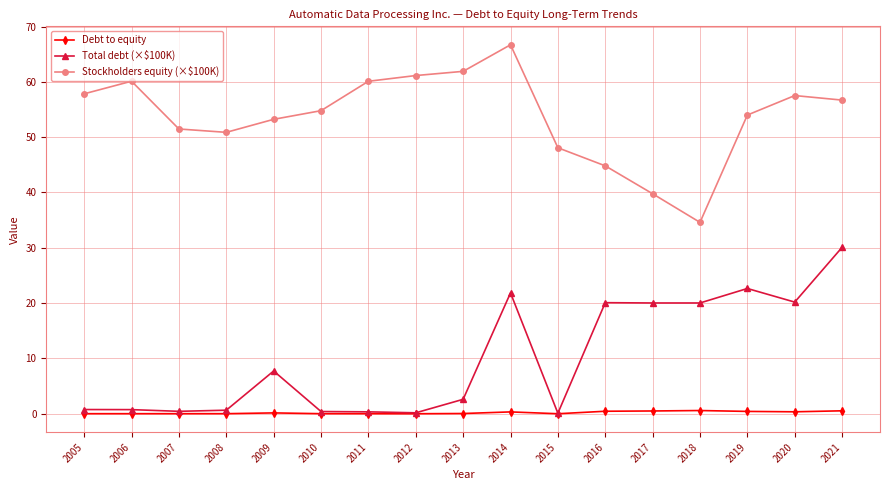

How many values in the Total debt (×$100K) series are below 2?

8